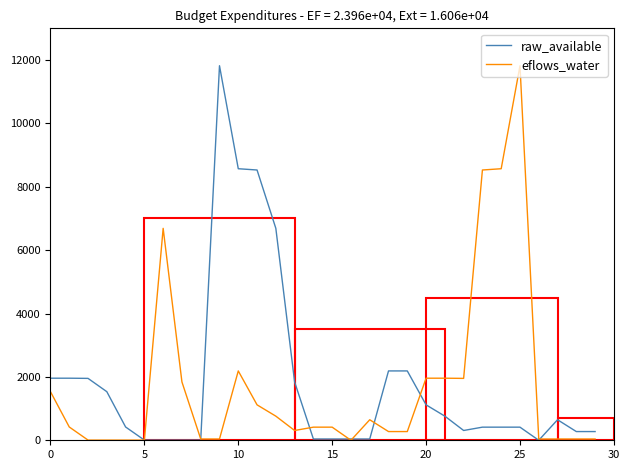

What is the greatest value displayed?

11819.9